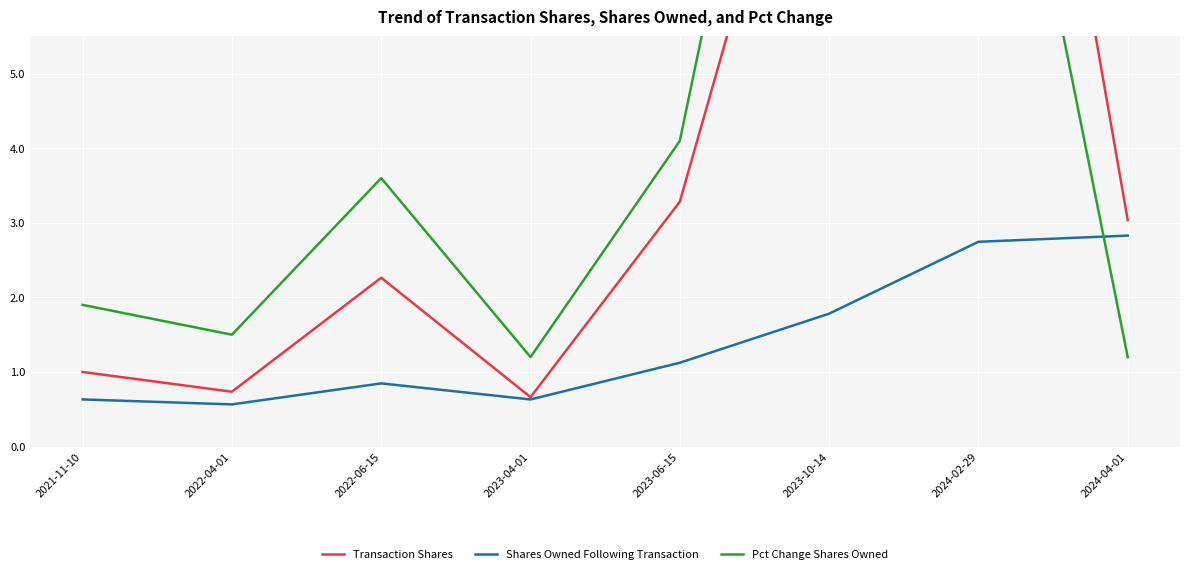

Reading left to right, what are all the values shown in this chart?

Transaction Shares: 1.0	0.7	2.3	0.7	3.3	10.3	14.5	3.0
Shares Owned Following Transaction: 0.6	0.6	0.8	0.6	1.1	1.8	2.7	2.8
Pct Change Shares Owned: 1.9	1.5	3.6	1.2	4.1	13.7	11.2	1.2